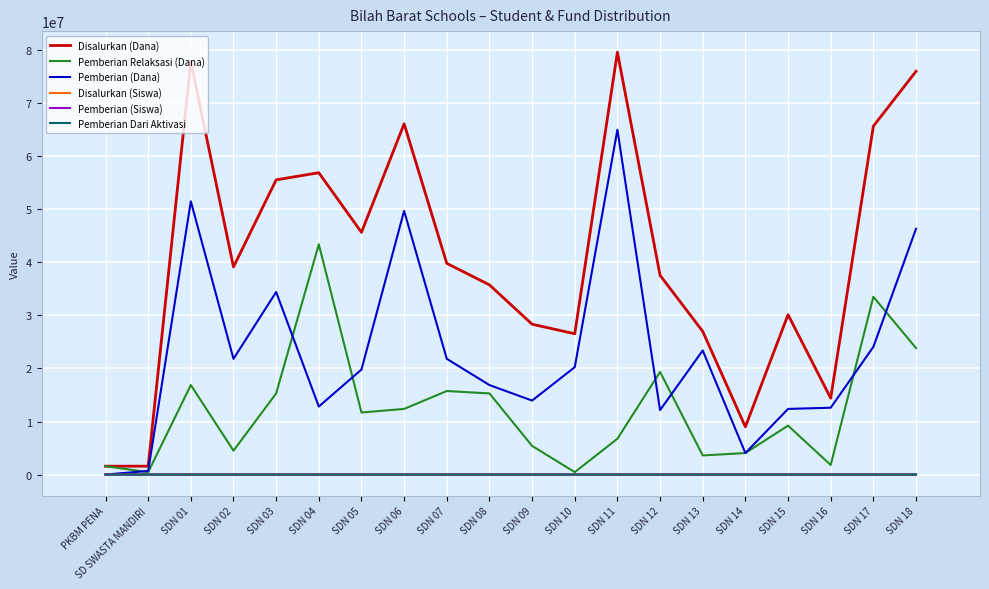

How many lines are shown in the chart?

6